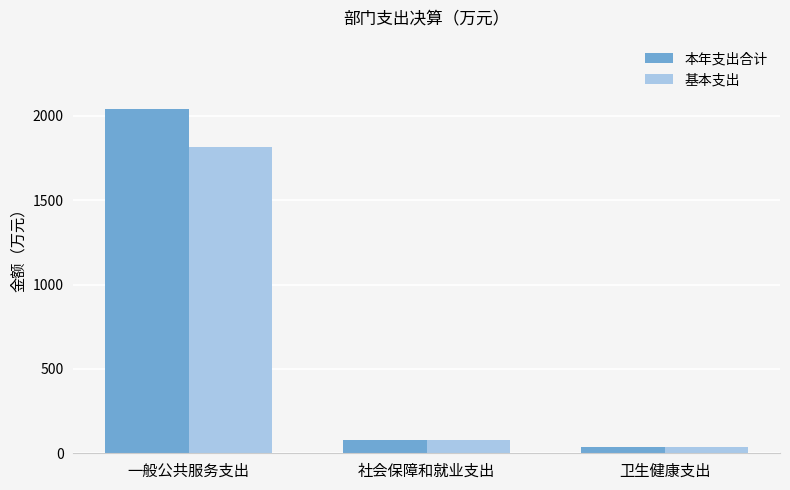

Reading left to right, what are all the values shown in this chart?

本年支出合计: 2042.4	81.6	38.6
基本支出: 1817.5	81.6	38.6